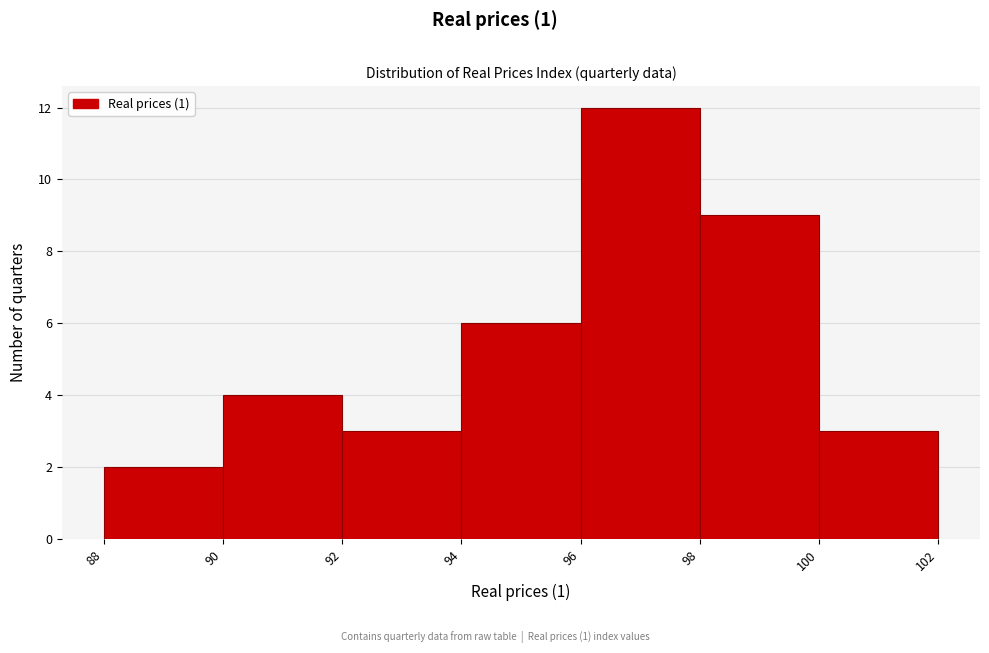

Reading left to right, list every bar in this chart as the range it spans on the x-axis followed by its height. The values are not printed on the chart, so give them approximately, as read against the axis.

88 to 90: 2
90 to 92: 4
92 to 94: 3
94 to 96: 6
96 to 98: 12
98 to 100: 9
100 to 102: 3